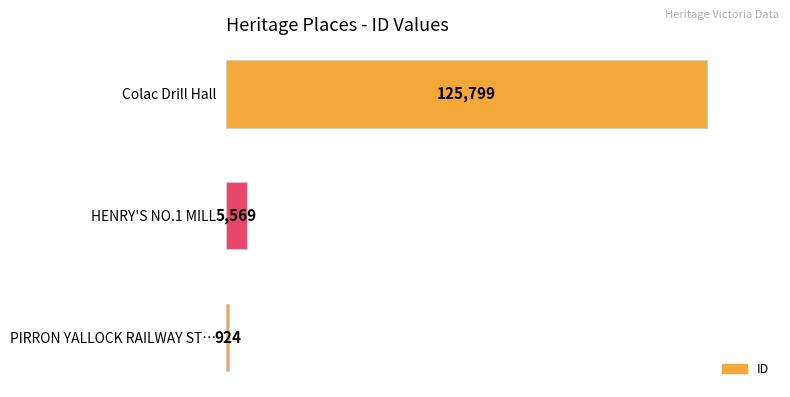

Is it true that the value at HENRY'S NO.1 MILL is 5569?

True